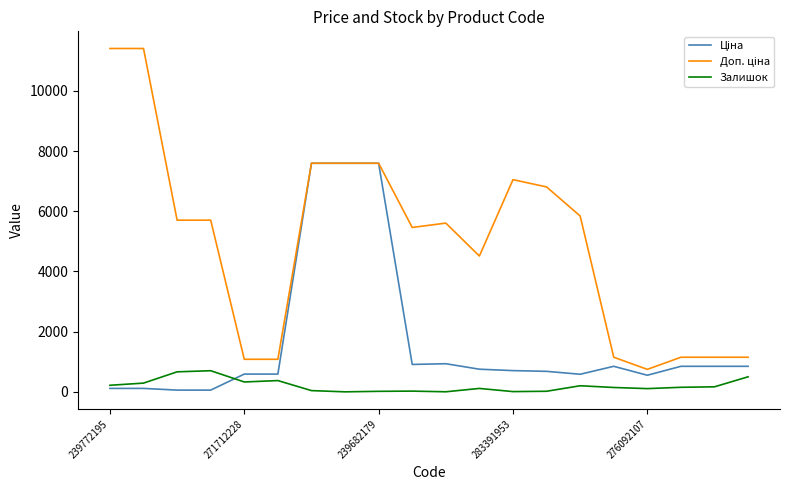

What is the greatest value displayed?

11410.0